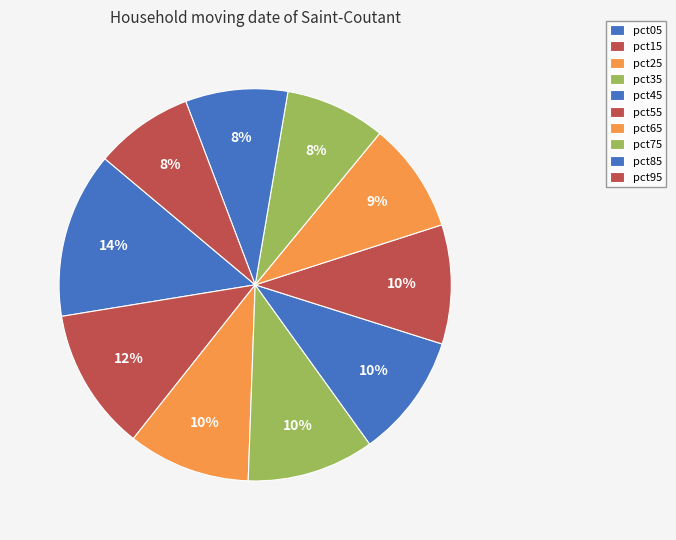

What is the ratio of the value at pct95 to the value at pct85?

1.0